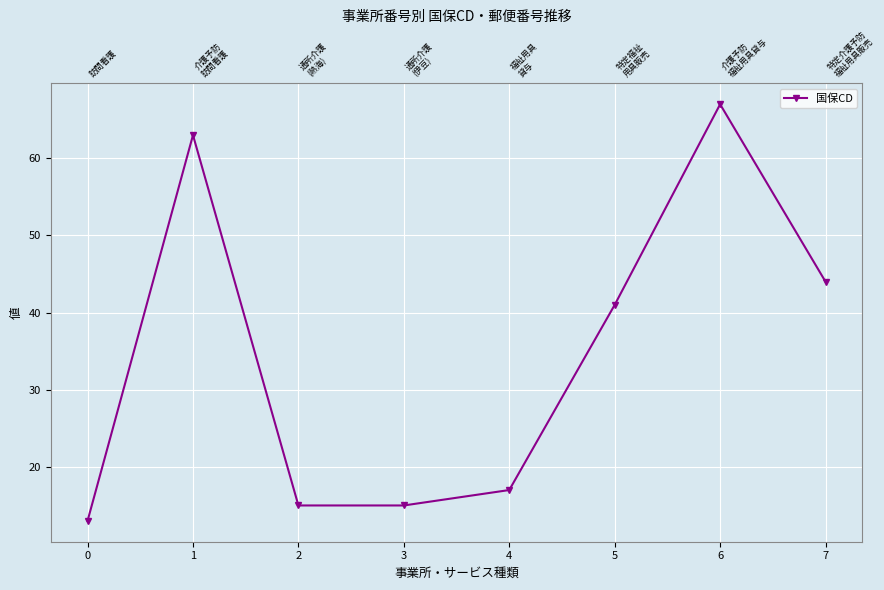

What value does the data have at 6?

67